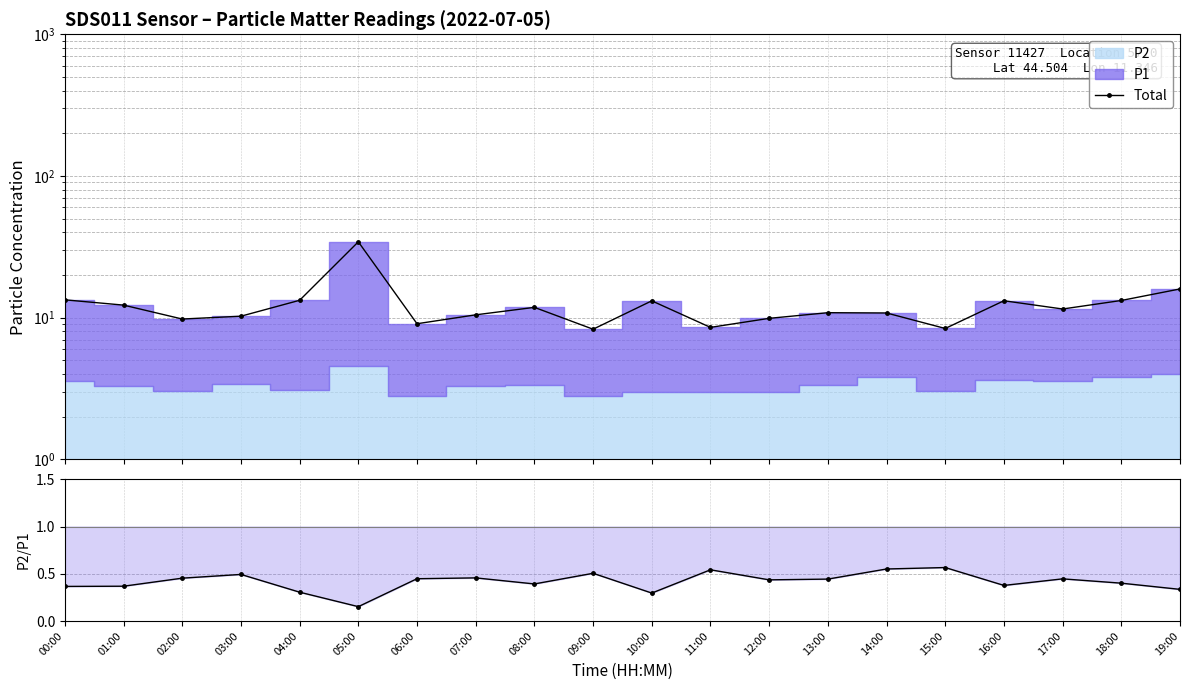

What is the label of the 10th point from the left?

09:00